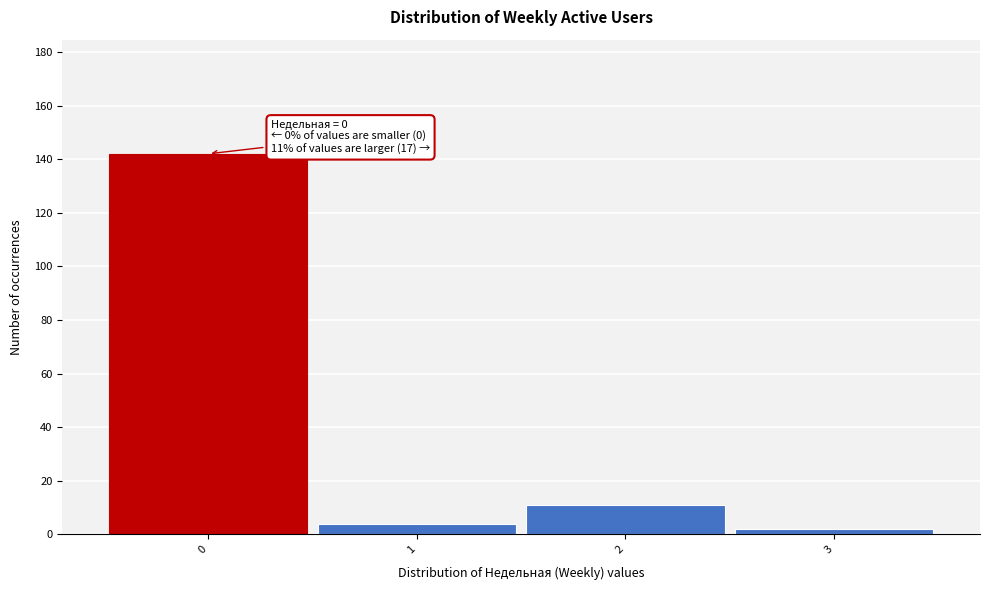

Reading left to right, transcribe all the data shown in this chart.

0=142	1=4	2=11	3=2